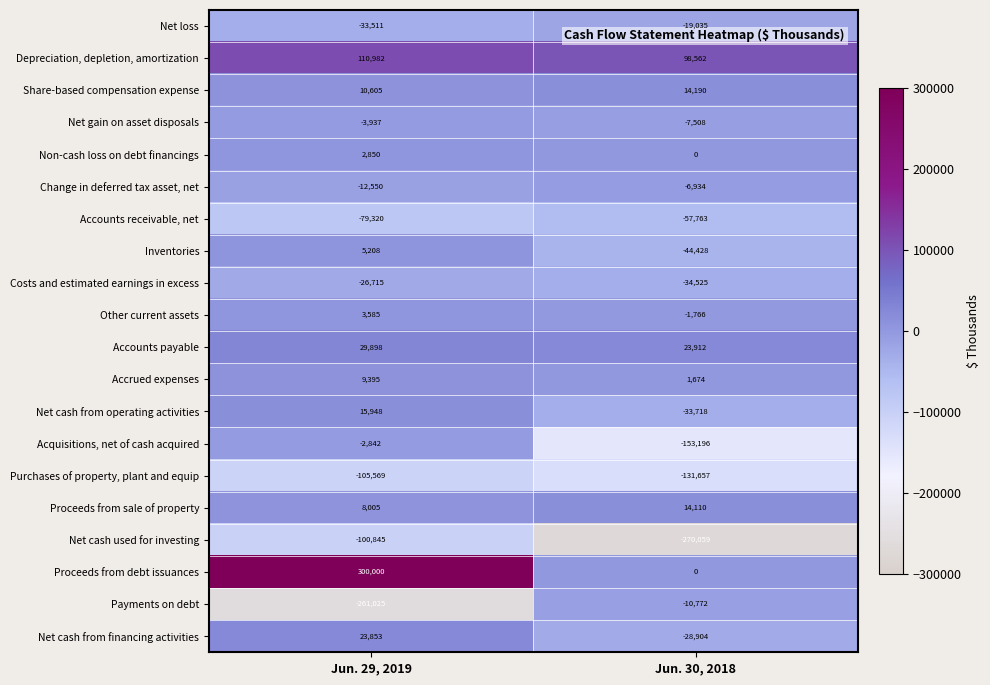

Rank the series by their maximum value, from highest to lowest.

Proceeds from debt issuances, Depreciation, depletion, amortization, Accounts payable, Net cash from financing activities, Net cash from operating activities, Share-based compensation expense, Proceeds from sale of property, Accrued expenses, Inventories, Other current assets, Non-cash loss on debt financings, Acquisitions, net of cash acquired, Net gain on asset disposals, Change in deferred tax asset, net, Payments on debt, Net loss, Costs and estimated earnings in excess, Accounts receivable, net, Net cash used for investing, Purchases of property, plant and equip